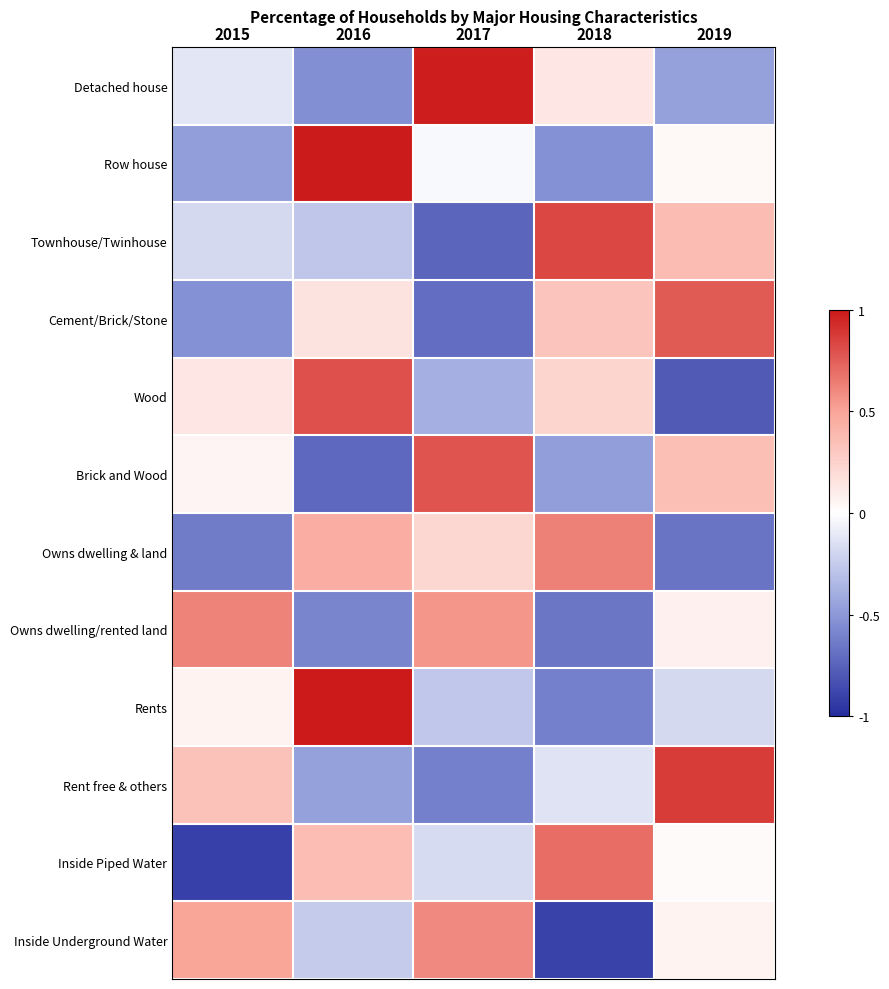

At which category does the chart reach its peak across all series?

2016